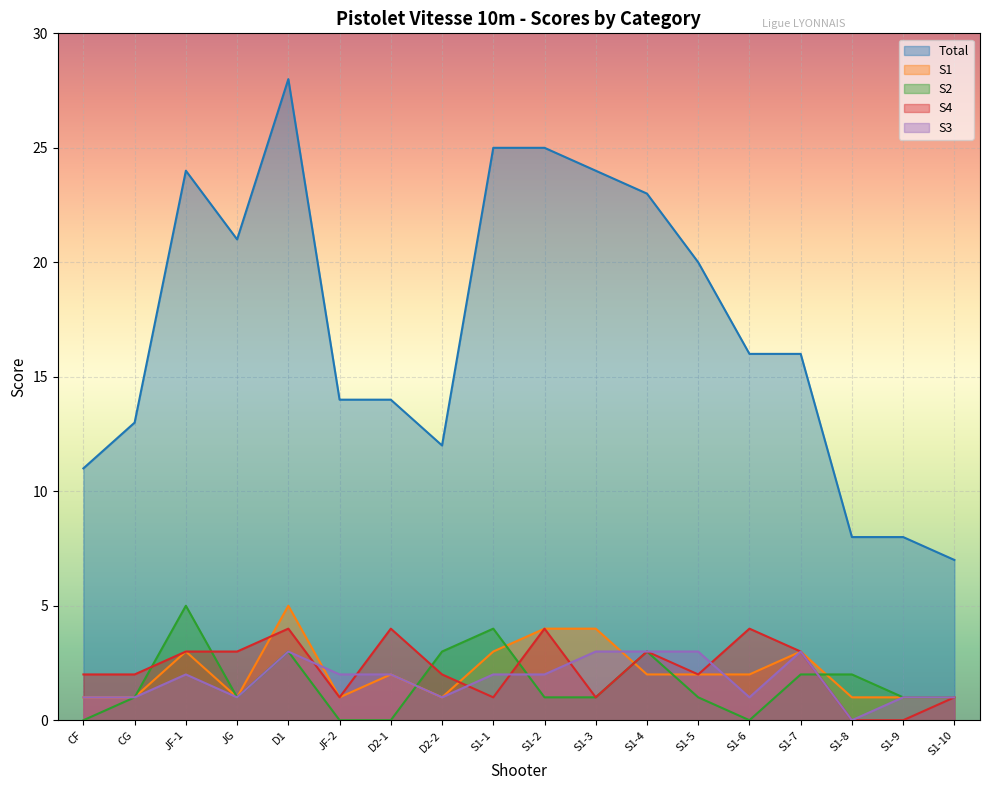

True or false: Total and S3 cross at least once.

False